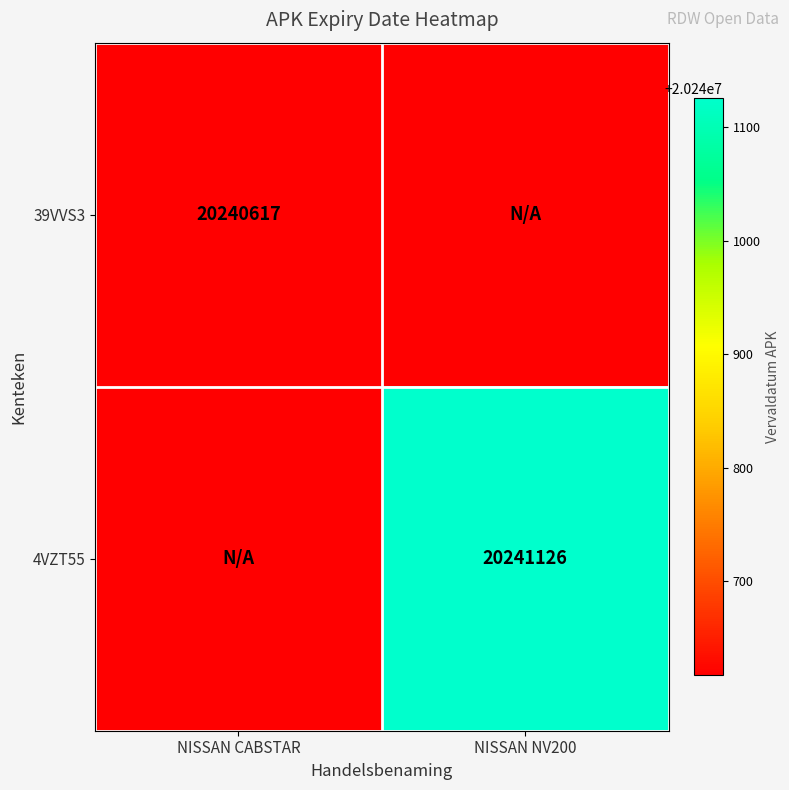

True or false: 39VVS3 has a value of 11474269 at NISSAN CABSTAR.

False